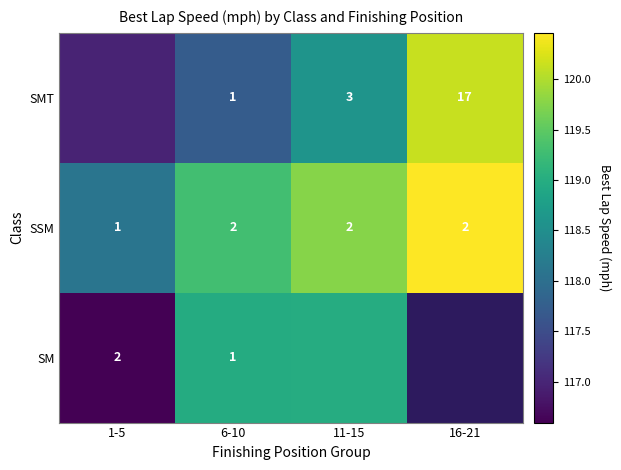

Is the value of SMT at 16-21 greater than the value of SSM at 1-5?

Yes